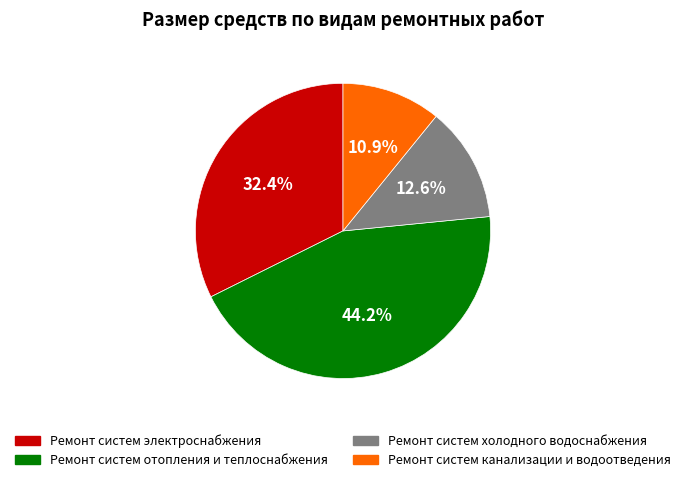

Which category has the biggest portion of the pie?

Ремонт систем отопления и теплоснабжения